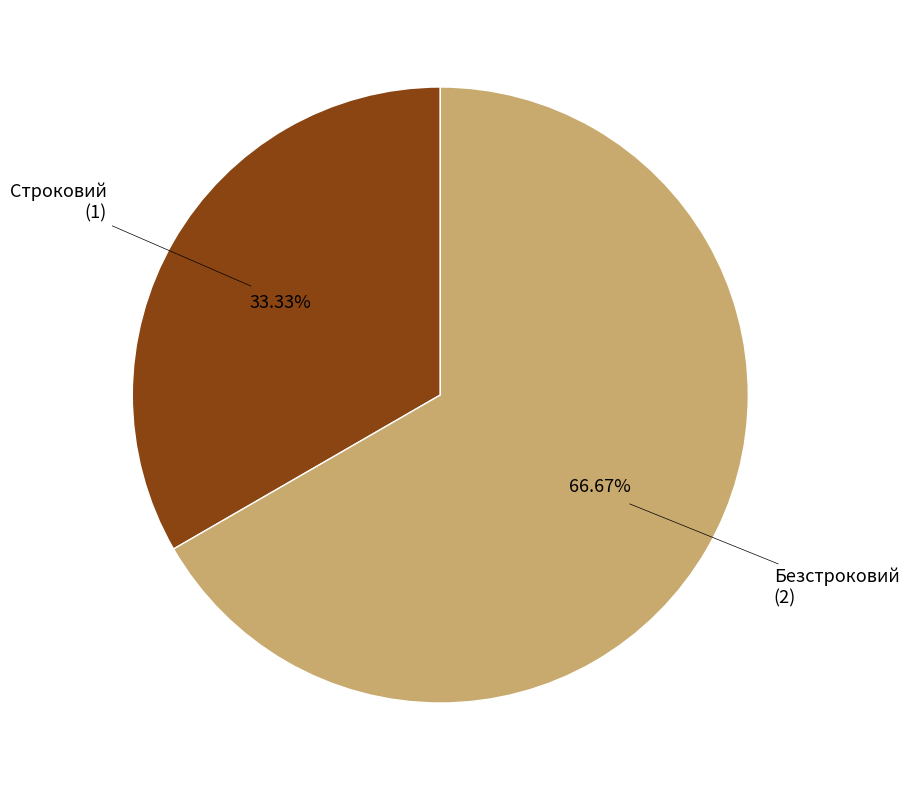

Which has a higher value, Безстроковий or Строковий?

Безстроковий